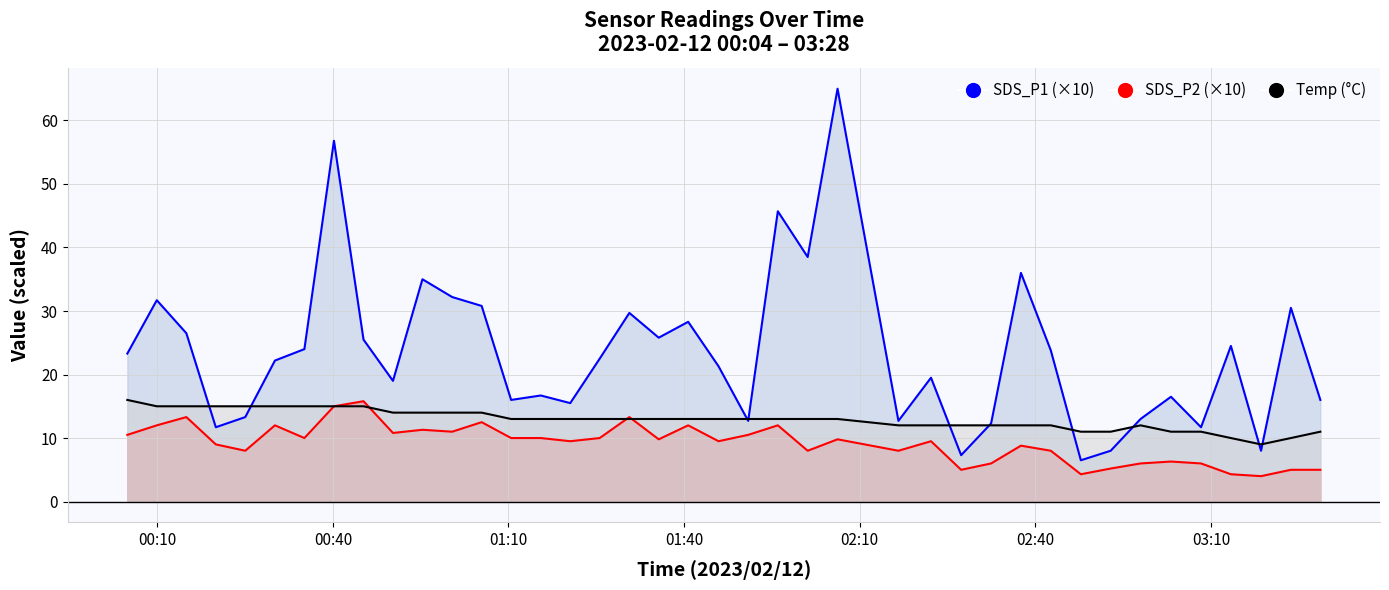

How many lines are shown in the chart?

3